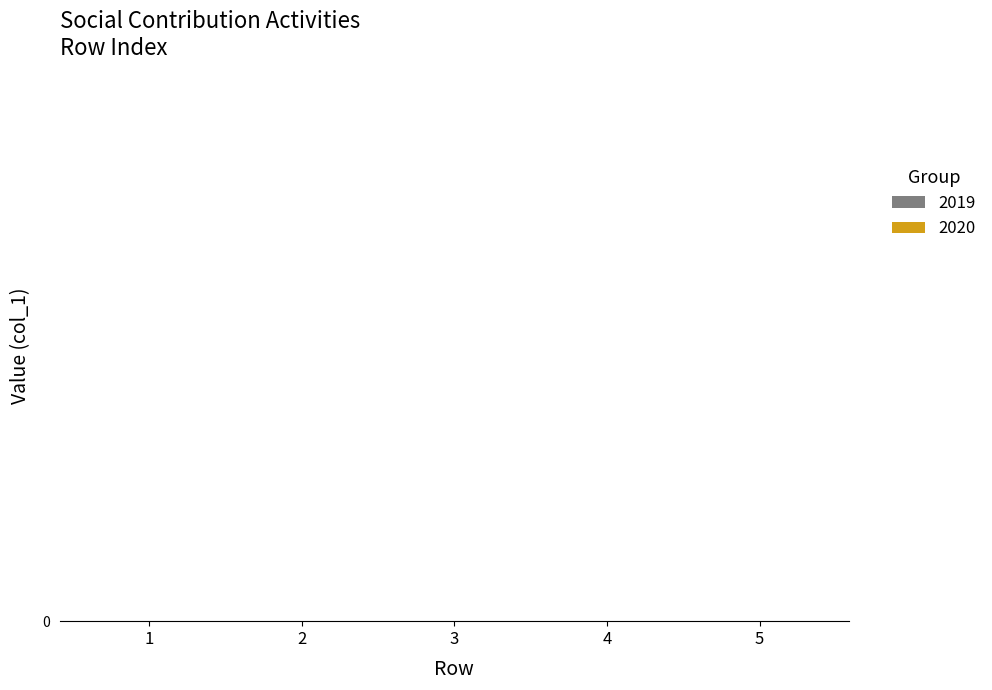

What are all the series names shown in the legend?

2019, 2020